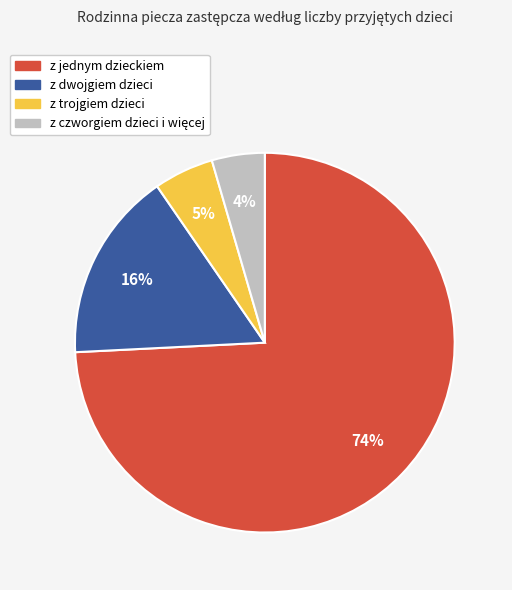

Which category has the biggest portion of the pie?

z jednym dzieckiem